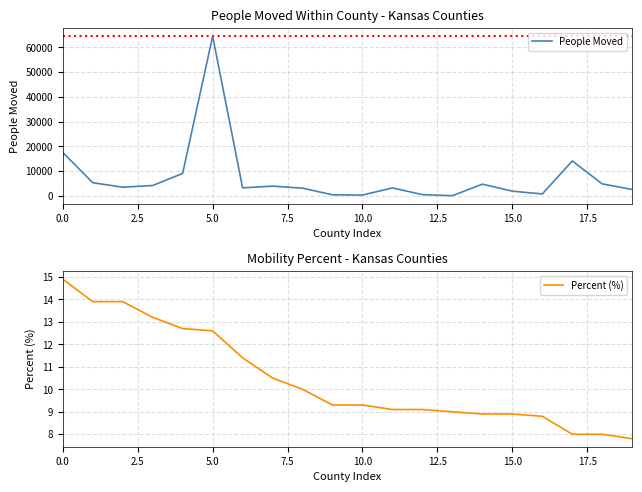

What is the value of the People Moved point at the 18th from the left?

14147.0